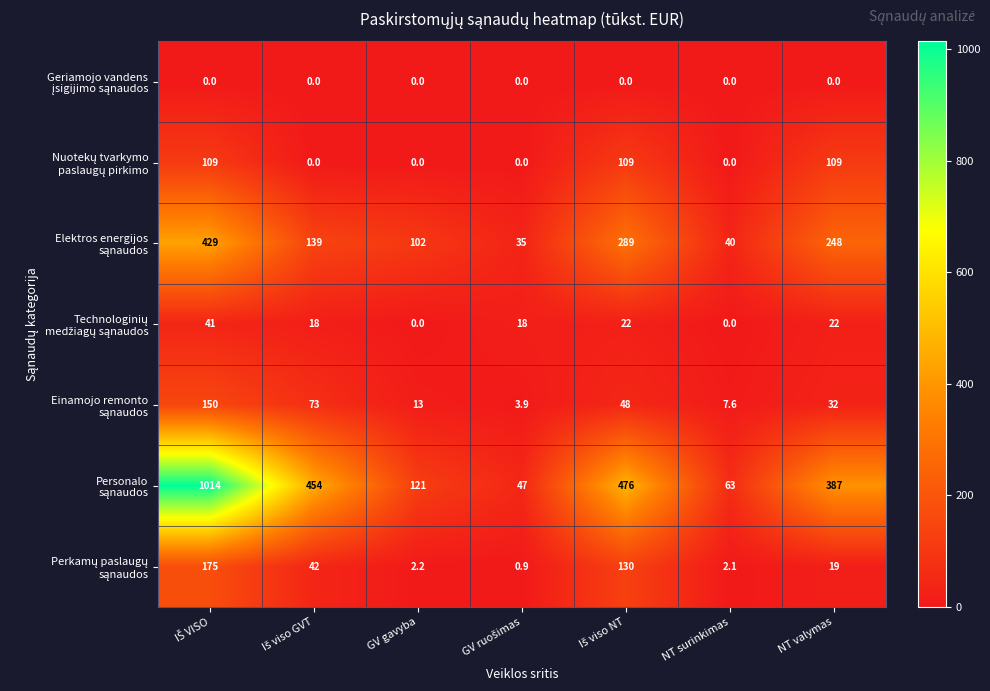

At how many categories does at least one series exceed 255?

4